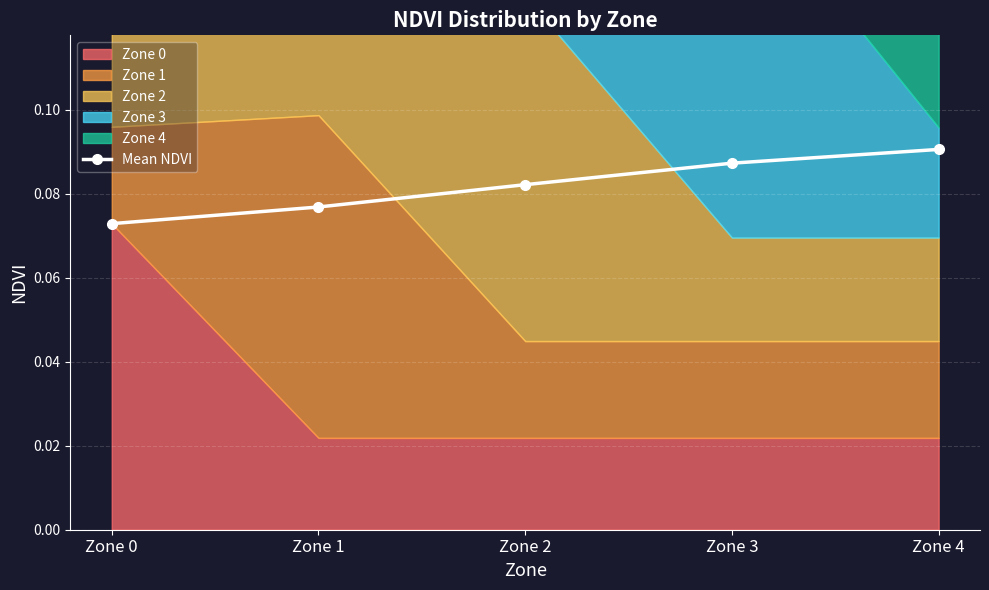

Reading left to right, extract all data points from this chart.

0.1	0.1	0.1	0.1	0.1